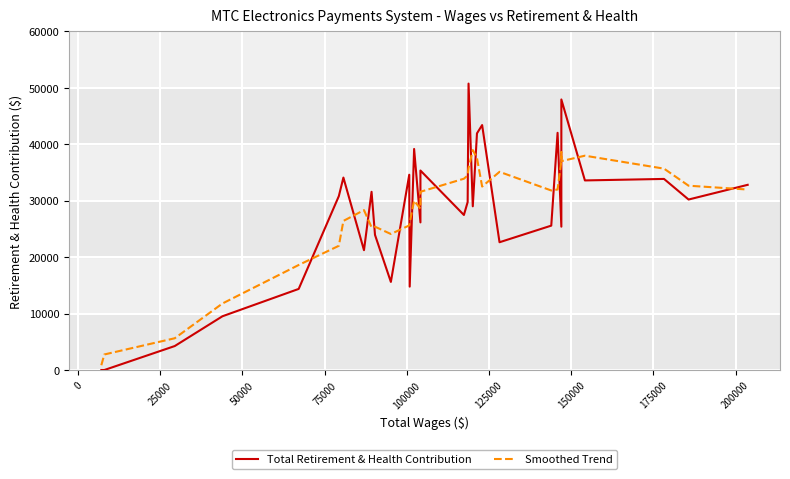

How many series are shown in this chart?

2